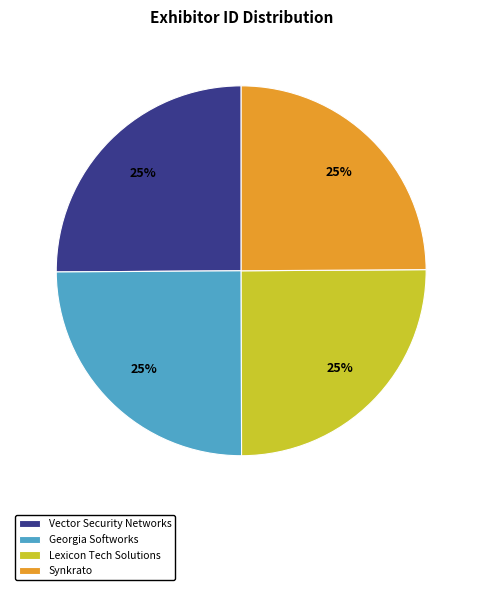

Approximately how many times larger is the value at Lexicon Tech Solutions compared to Vector Security Networks?

1.0